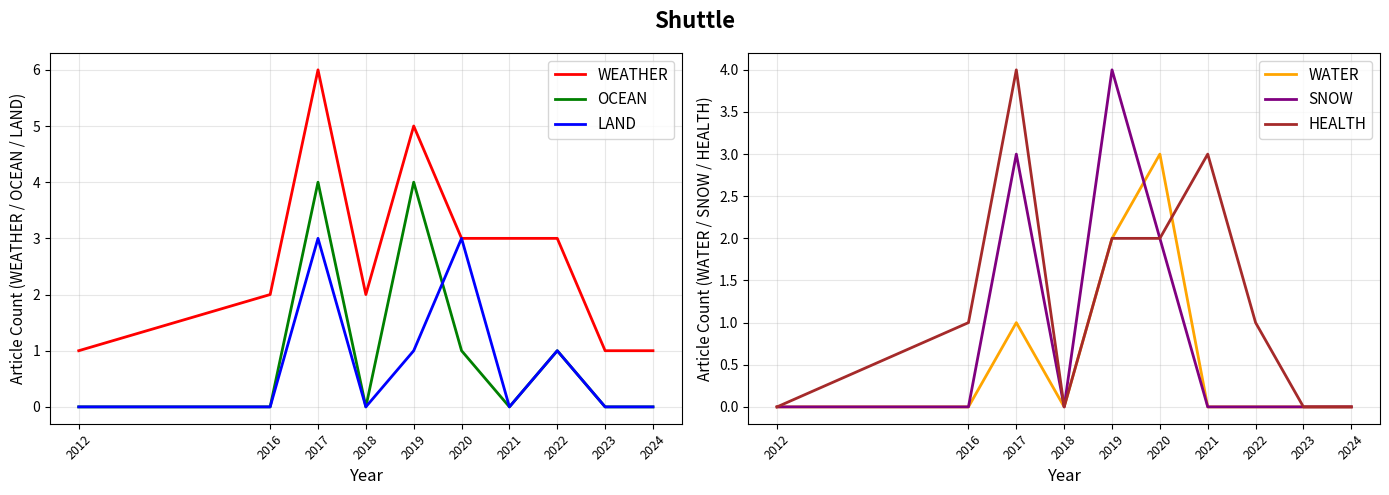

True or false: LAND has a value of 2 at 2020.

False